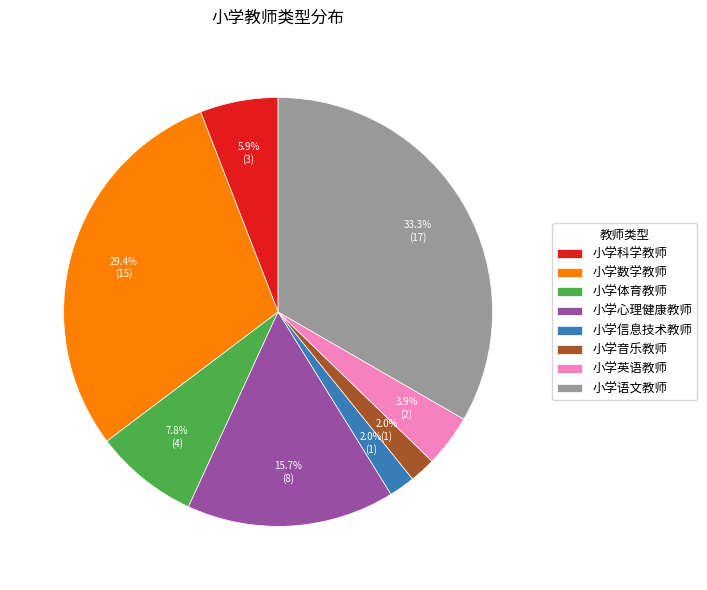

How many segments does this pie chart have?

8